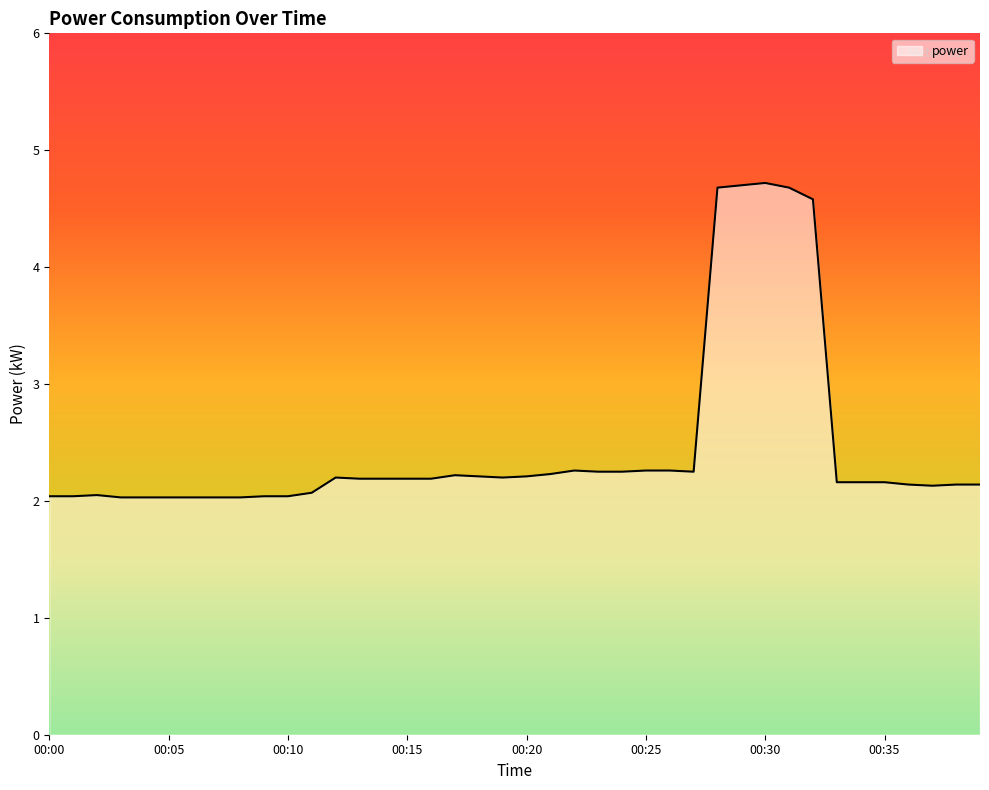

Does the chart have visible grid lines?

No